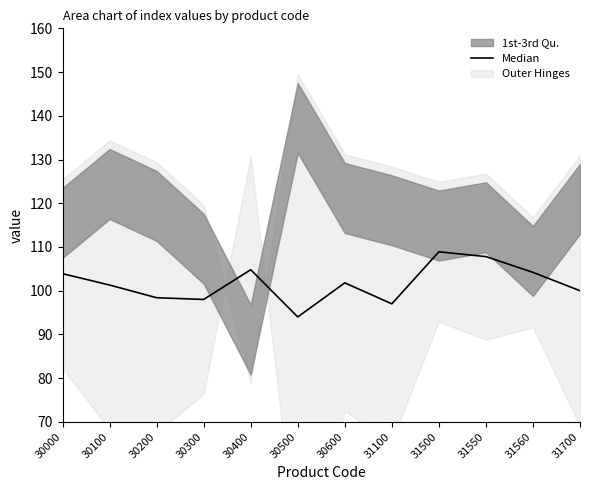

How many interior local peaks (higher than both neighbors) does the data have?

3